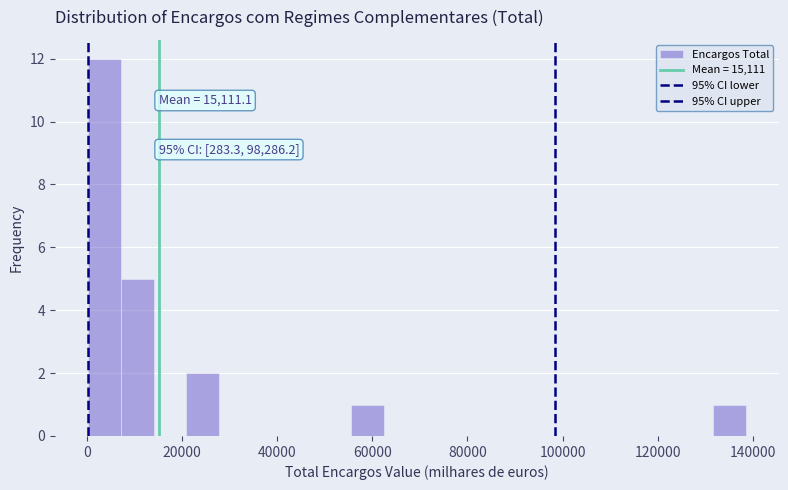

Read against the x-axis, roughly where is the centre of the tallest bar?

4000